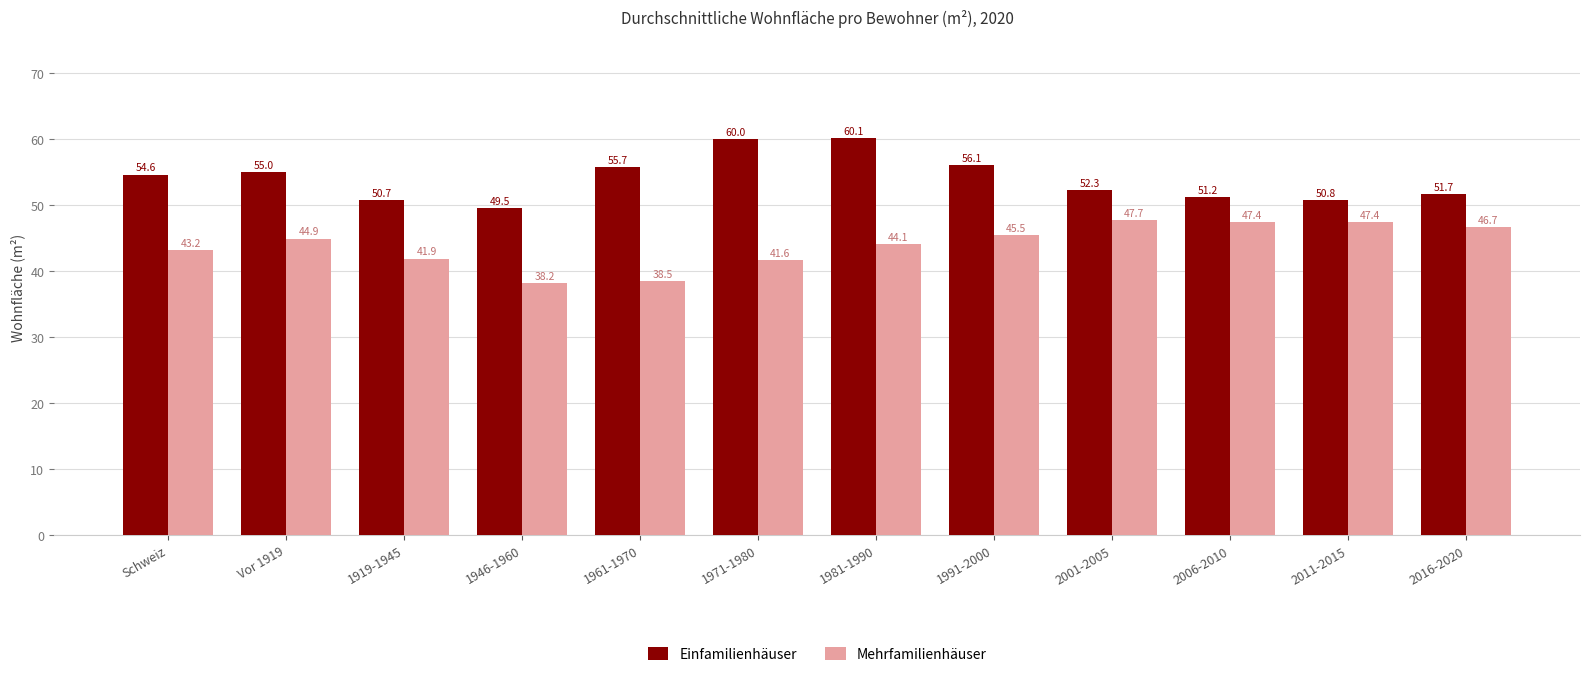

At which label does Einfamilienhäuser reach its minimum?

1946-1960